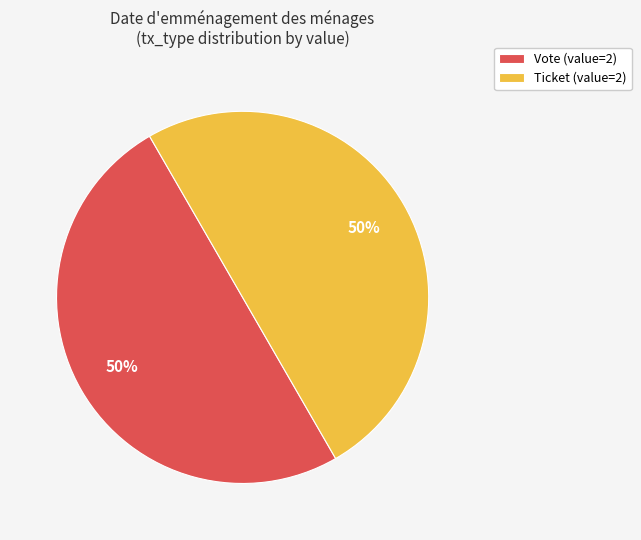

The Vote (value=2) slice represents 50% of the pie. True or false?

True